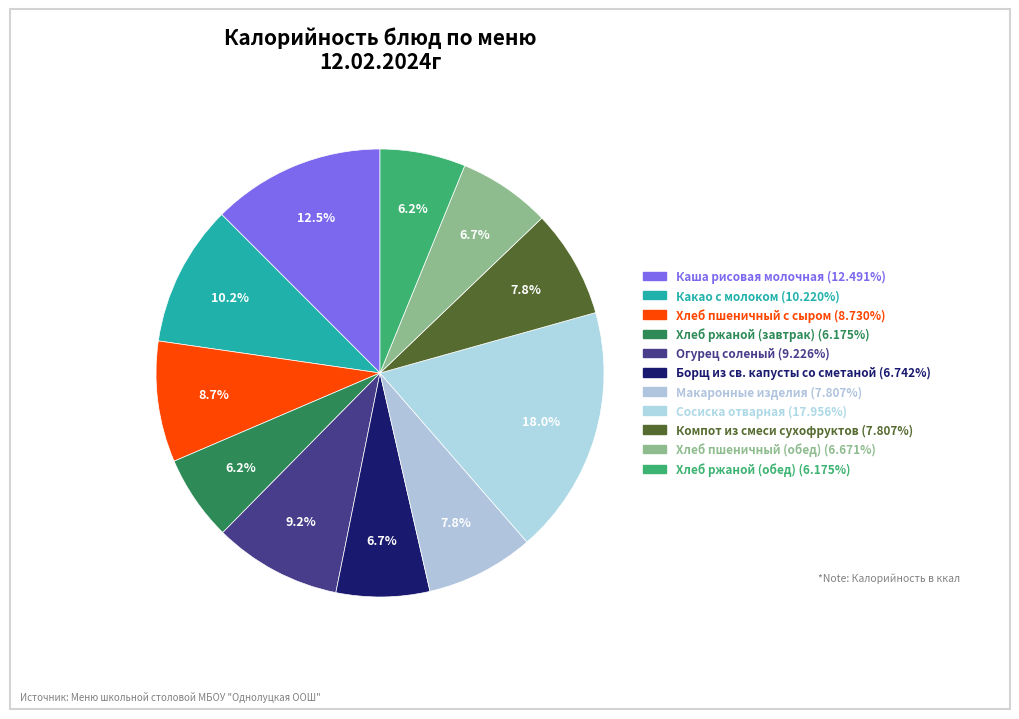

What percentage is the Хлеб ржаной (завтрак) slice, to the nearest percent?

6%